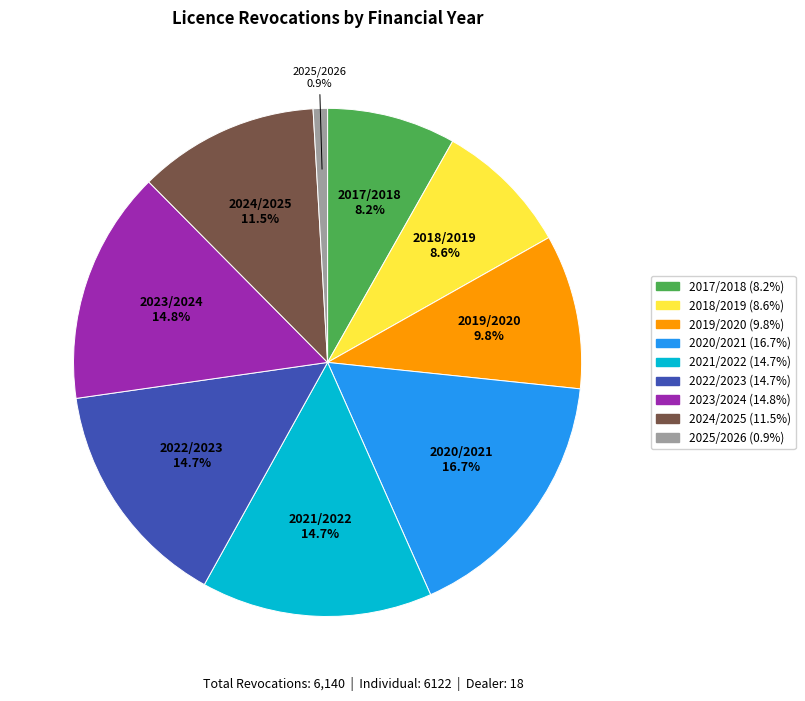

What is the largest slice in the pie chart?

2020/2021